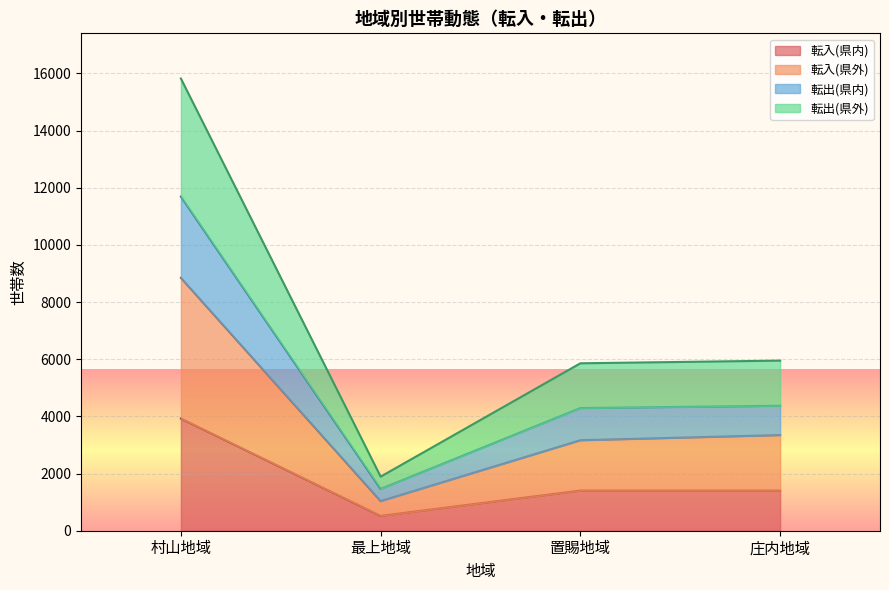

How many interior local valleys does the 転出(県外) series have?

1